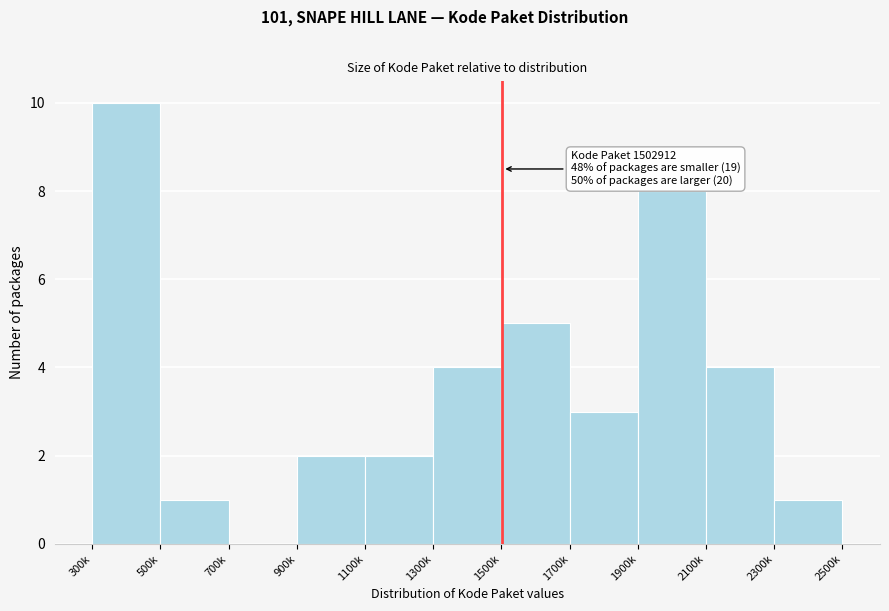

Reading left to right, what are all the values shown in this chart?

300k=10	500k=1	700k=0	900k=2	1100k=2	1300k=4	1500k=5	1700k=3	1900k=8	2100k=4	2300k=1